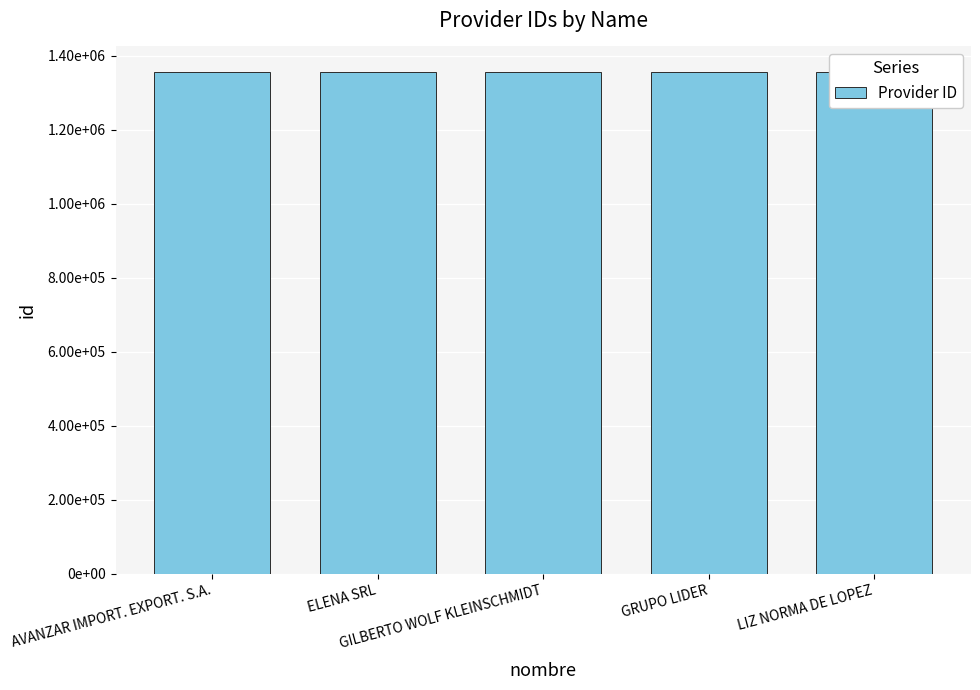

What is the sum of all values?

6785830